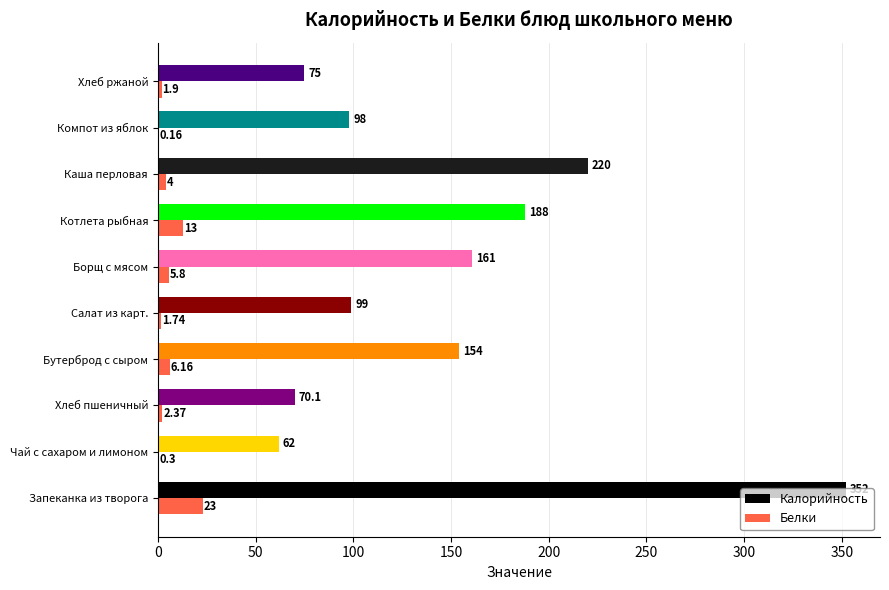

Where is Белки nearest to the value 11?

Котлета рыбная